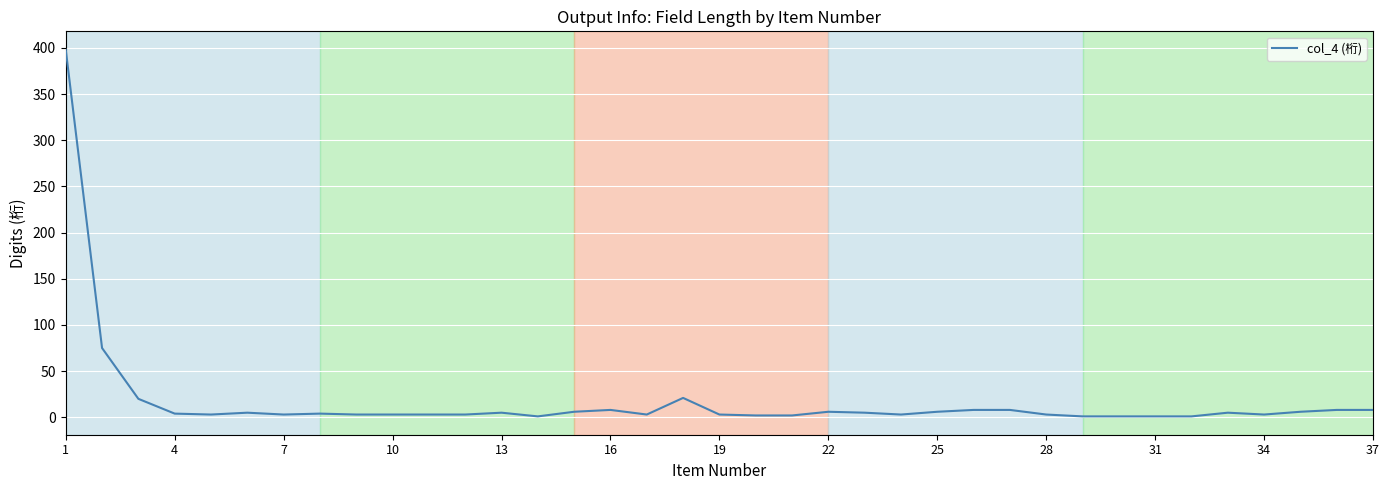

What is the maximum value shown in the chart?

398